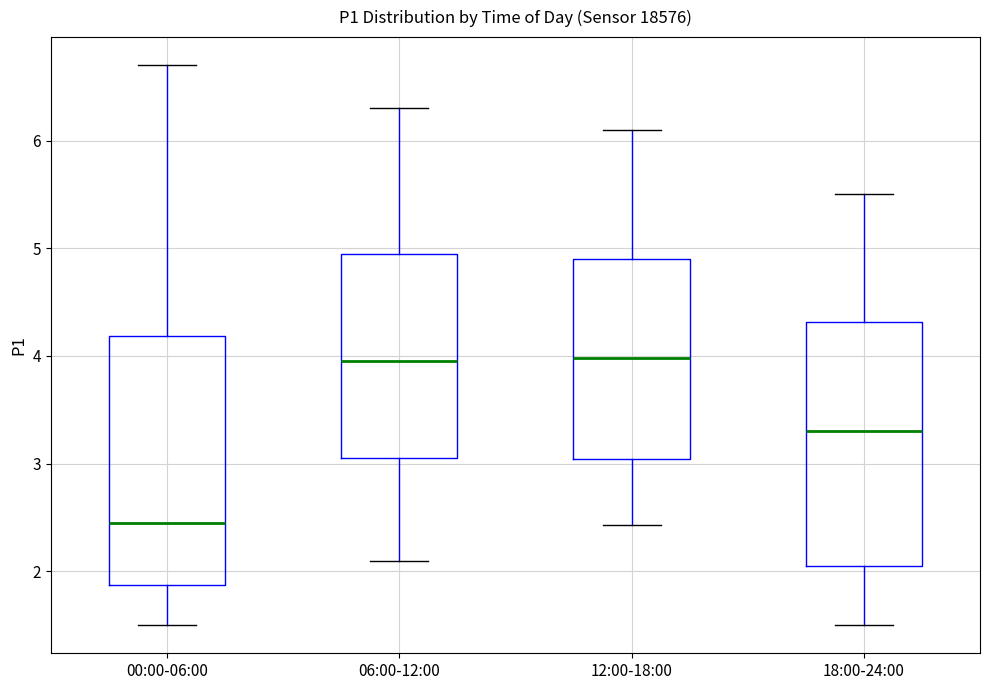

Reading left to right, transcribe this box plot: for each box, give where its median line is, the range the box spans, and where its two whiskers end, as read against the y-axis. The values are not printed on the chart, so give them approximately, as read against the axis.

00:00-06:00: median 2.5, box 1.9 to 4.2, whiskers 1.5 to 6.7
06:00-12:00: median 4.0, box 3.1 to 5.0, whiskers 2.1 to 6.3
12:00-18:00: median 4.0, box 3.0 to 4.9, whiskers 2.4 to 6.1
18:00-24:00: median 3.3, box 2.1 to 4.3, whiskers 1.5 to 5.5